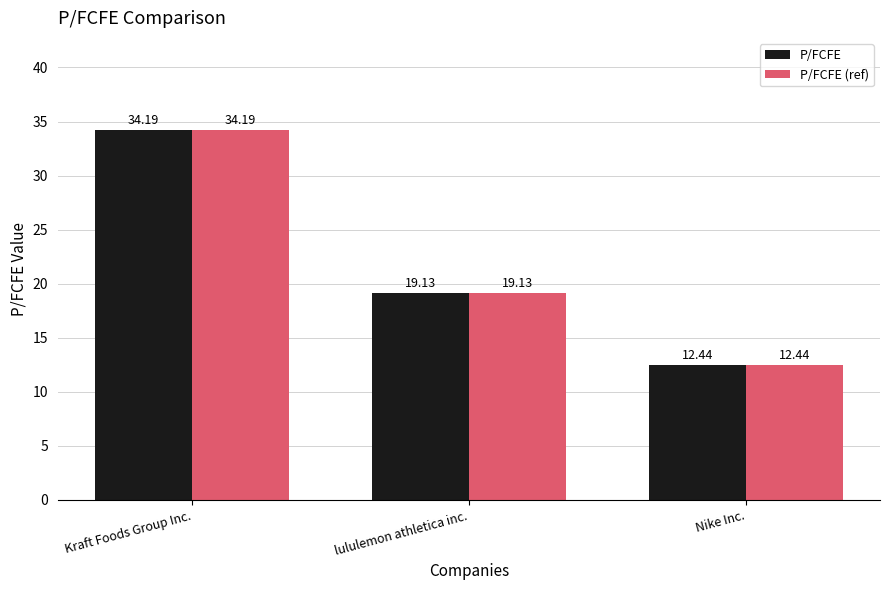

Where is P/FCFE nearest to the value 23?

lululemon athletica inc.